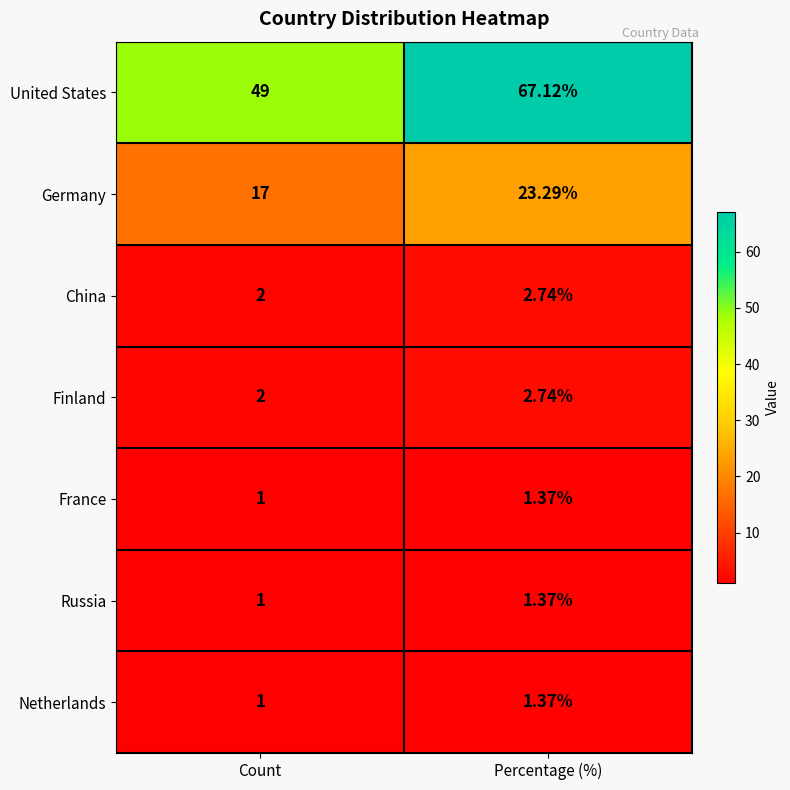

How many distinct data groups are displayed?

7